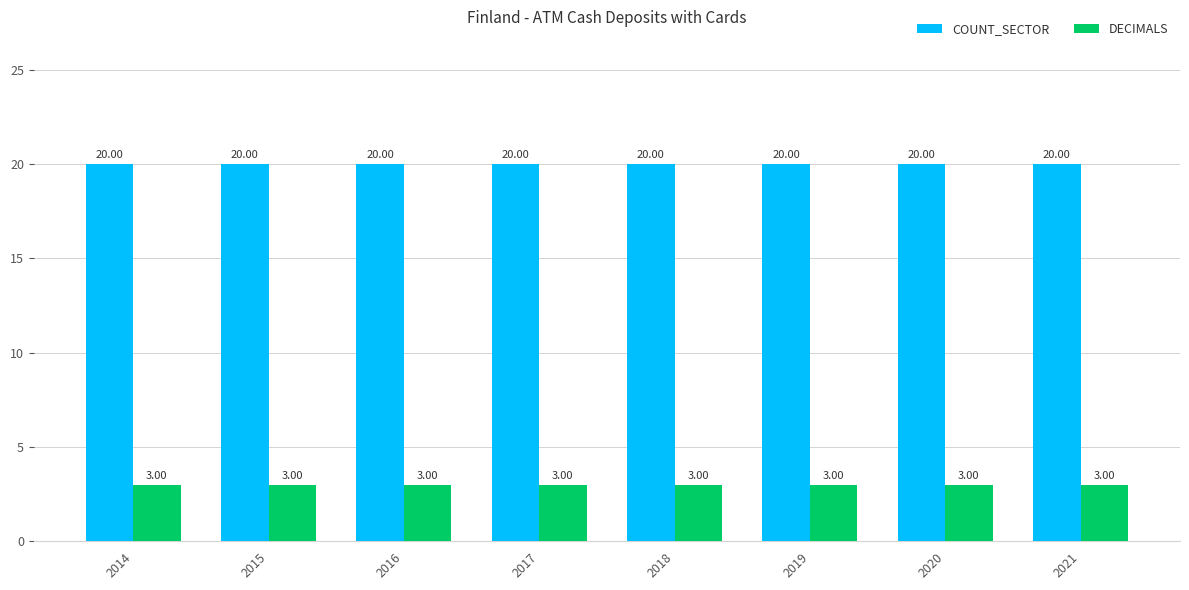

What is the minimum value for DECIMALS?

3